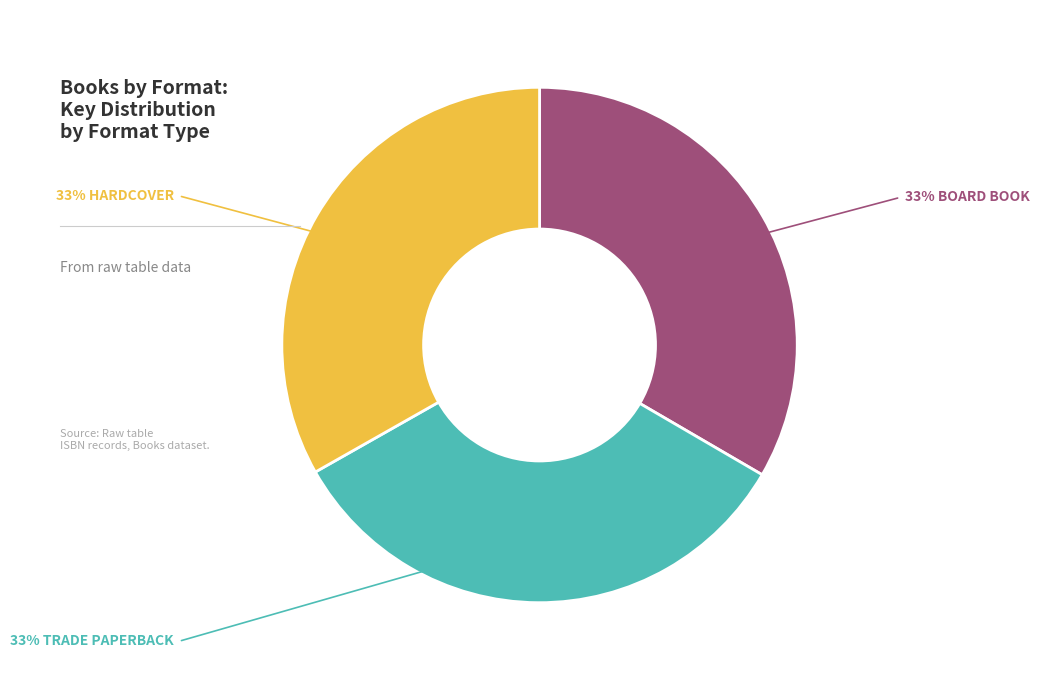

Does any single category account for the majority?

No